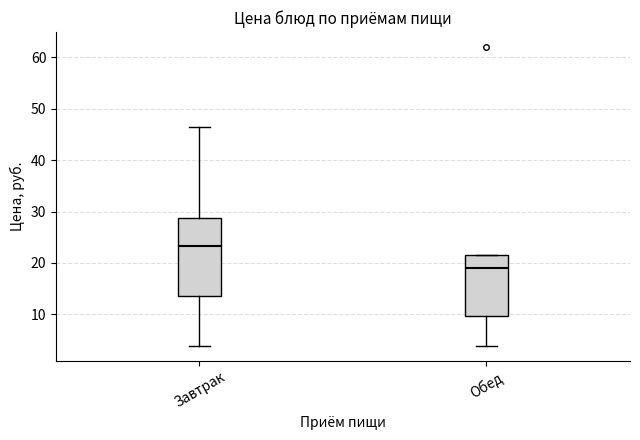

Reading left to right, transcribe this box plot: for each box, give where its median line is, the range the box spans, and where its two whiskers end, as read against the y-axis. The values are not printed on the chart, so give them approximately, as read against the axis.

Завтрак: median 23, box 14 to 29, whiskers 4 to 46
Обед: median 19, box 10 to 21, whiskers 4 to 21